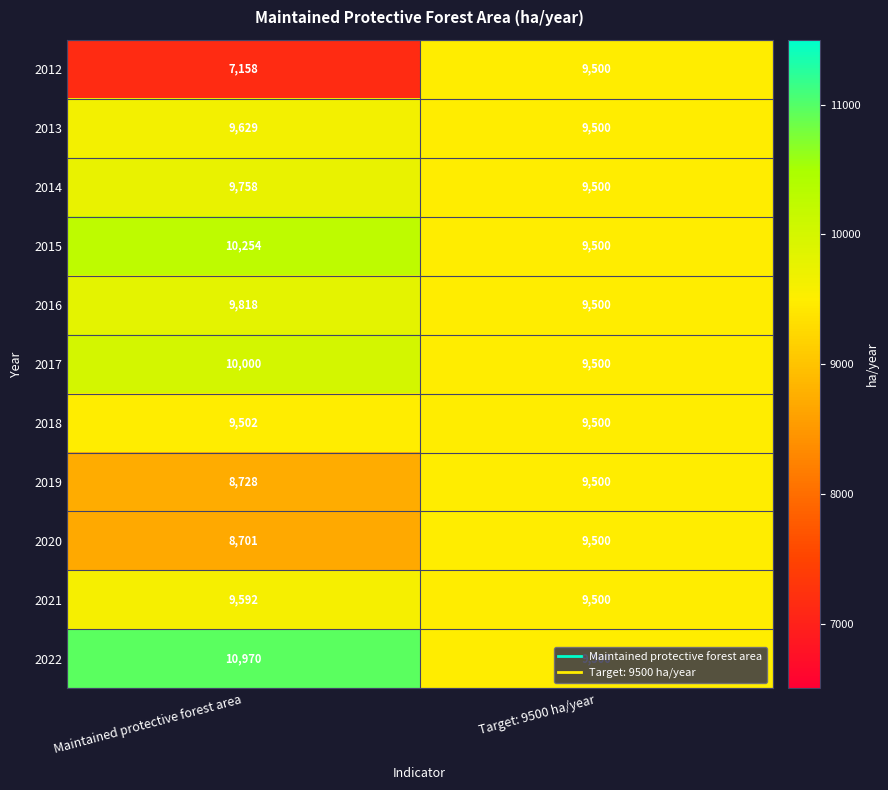

At which label is 2019 closest to 9114?

Maintained protective forest area